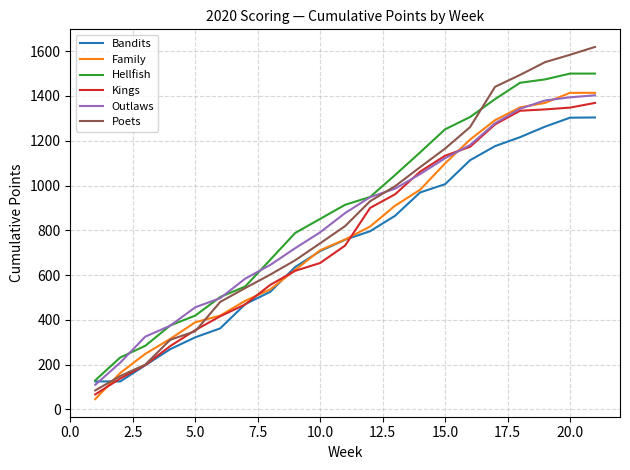

Which series has the largest range (max minus min)?

Poets